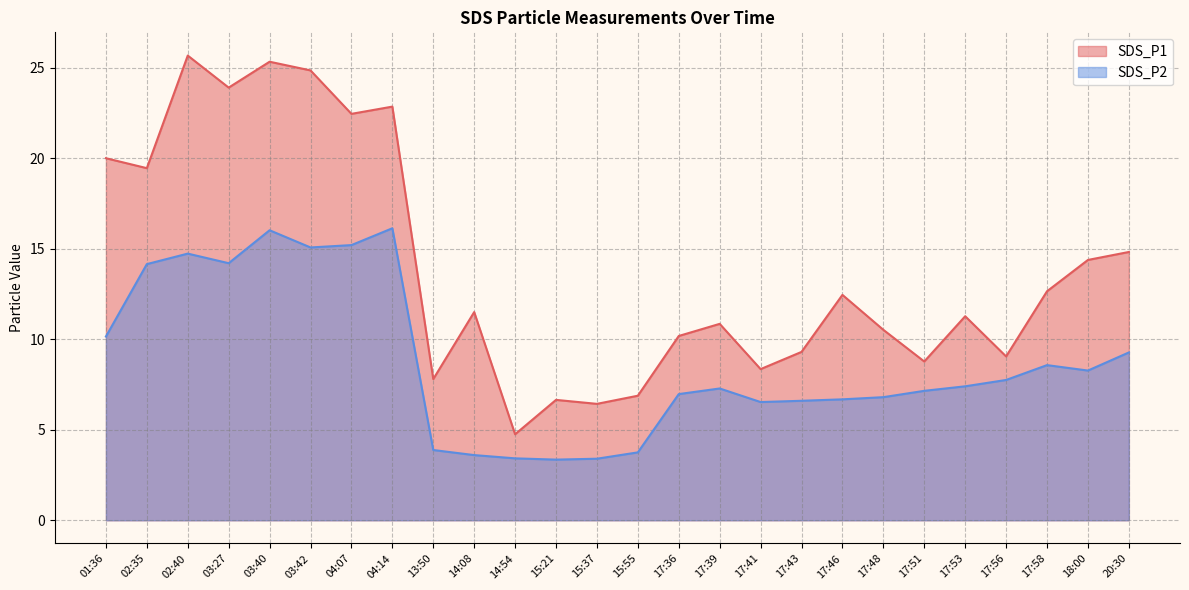

What is the approximate value of SDS_P2 at 03:27?

14.2